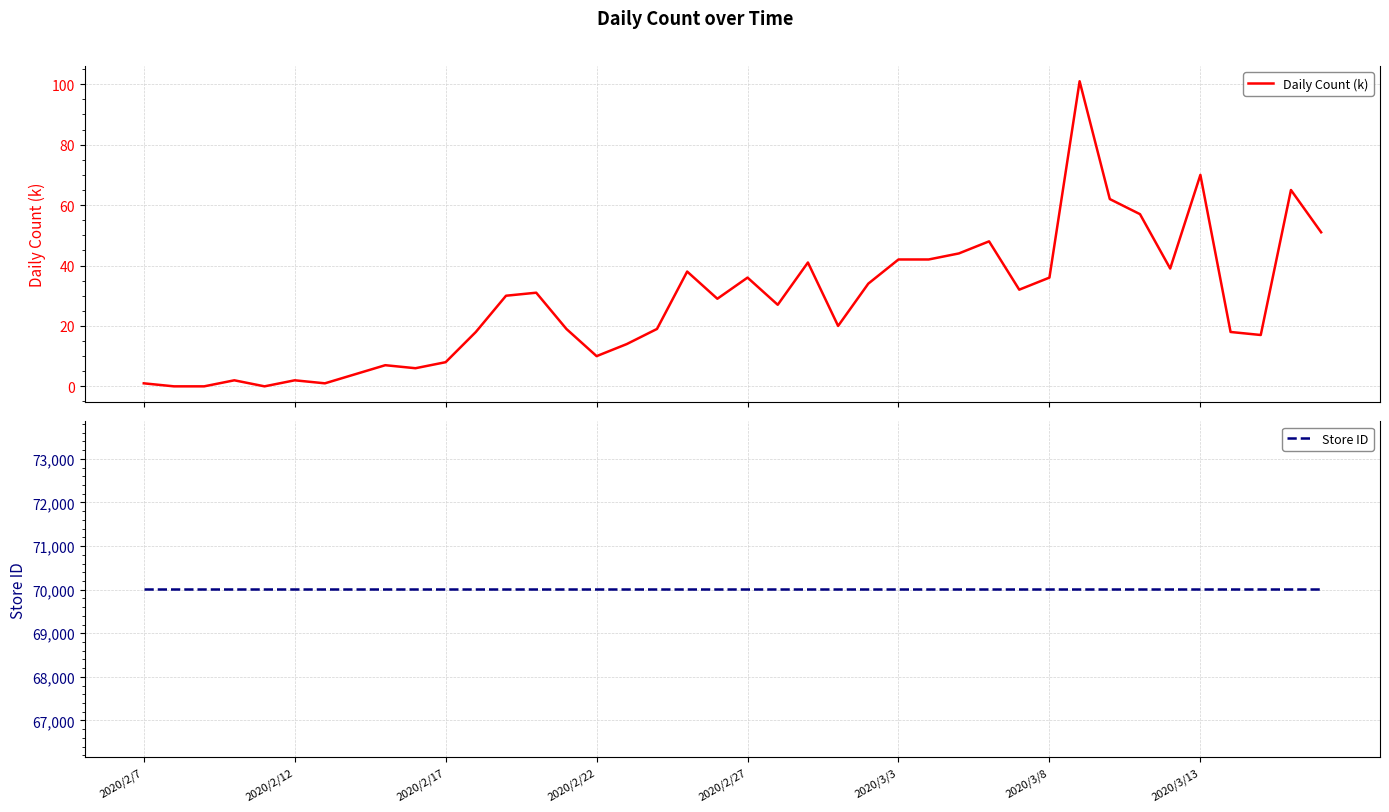

What is the highest value of the Daily Count (k) series?

101